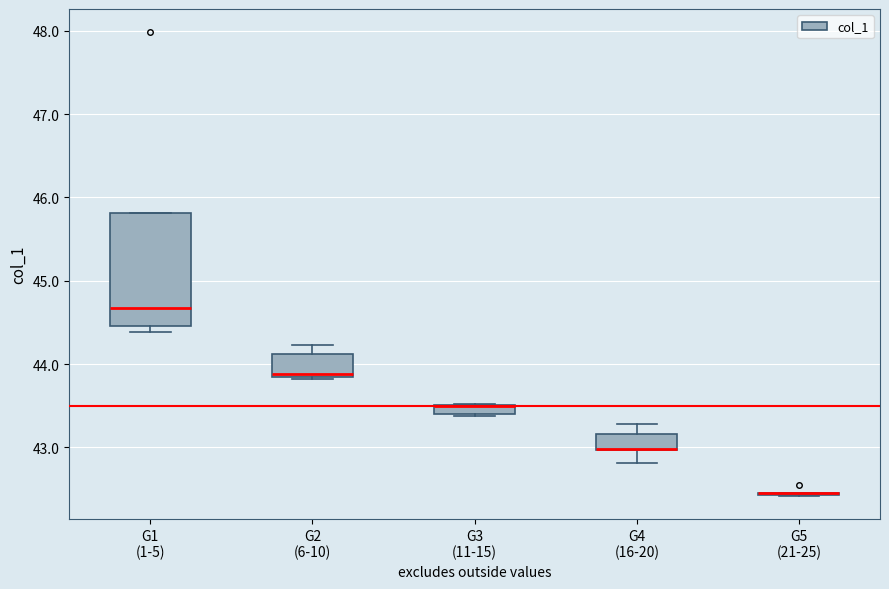

Which box is the tallest, from its lower edge to its upper edge?

G1 (1-5)